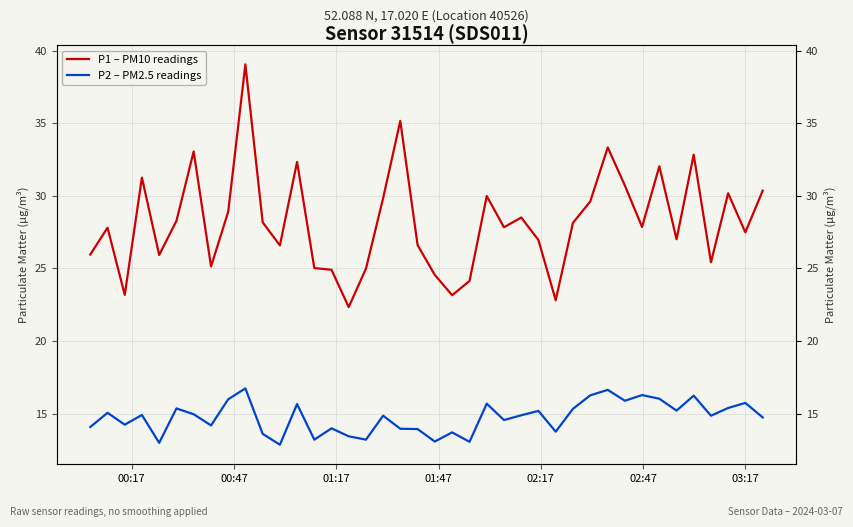

Which series has the largest total across all categories?

P1 – PM10 readings